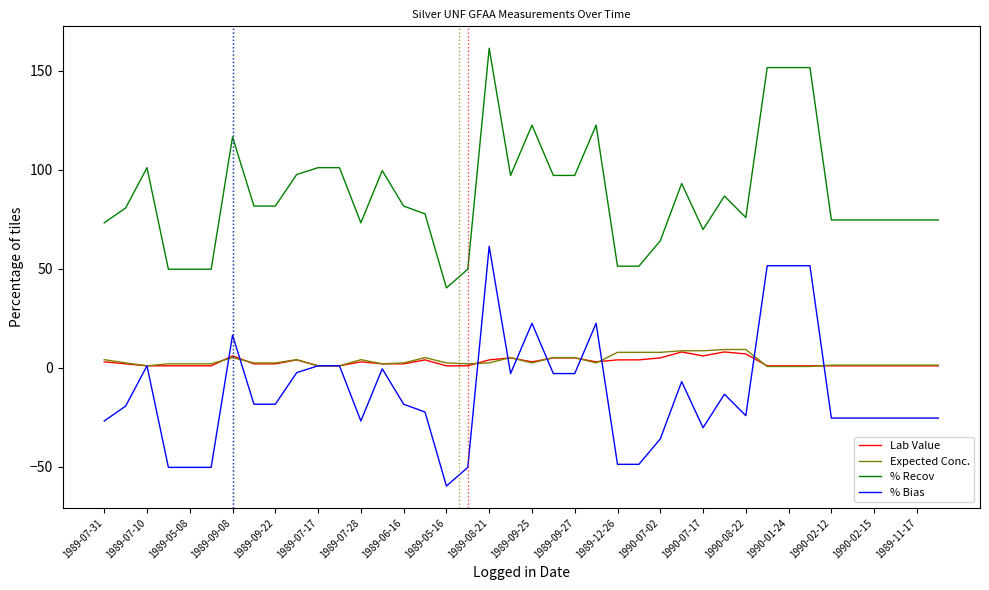

What are all the series names shown in the legend?

Lab Value, Expected Conc., % Recov, % Bias